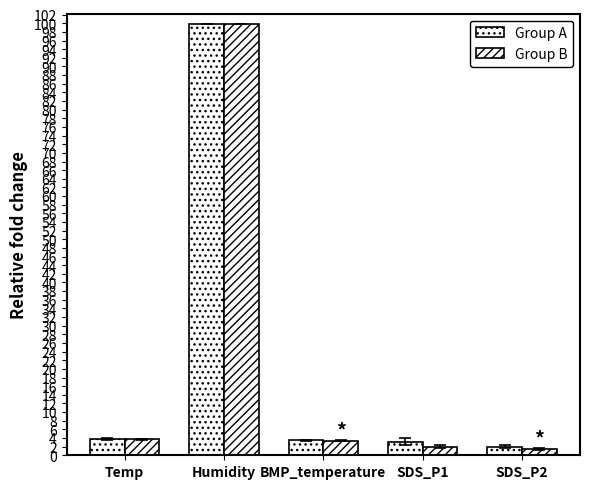

What position from the right is Humidity?

4